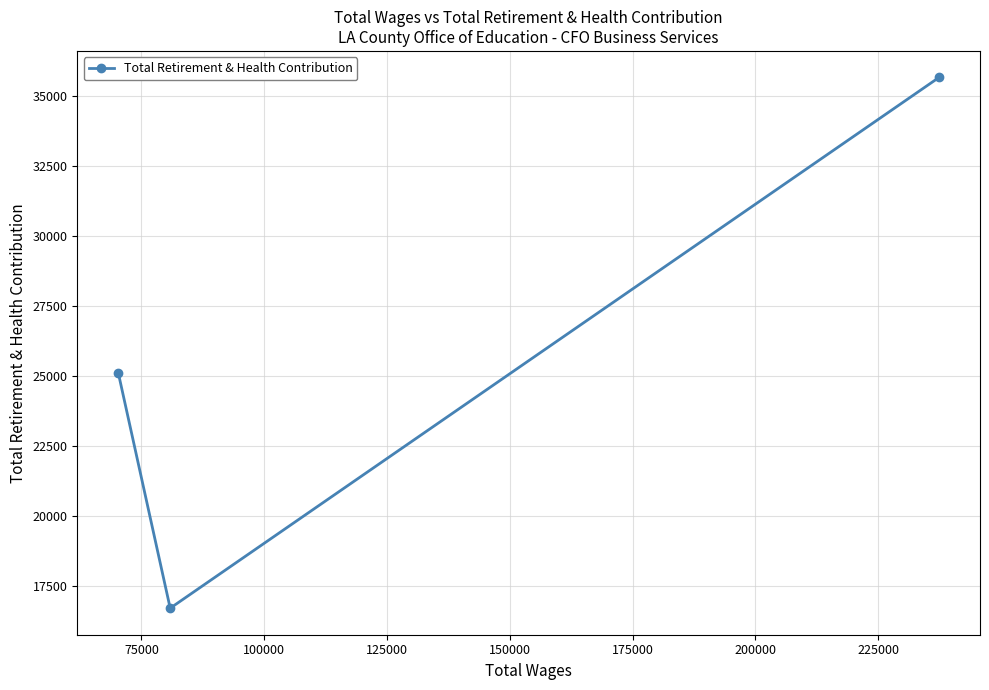

What is the greatest value displayed?

35651